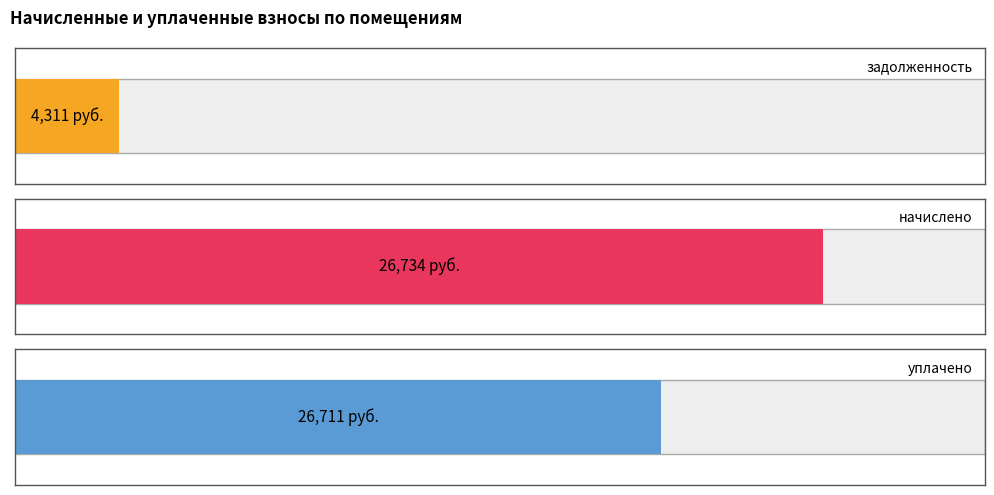

Which series has the widest spread of values?

уплачено